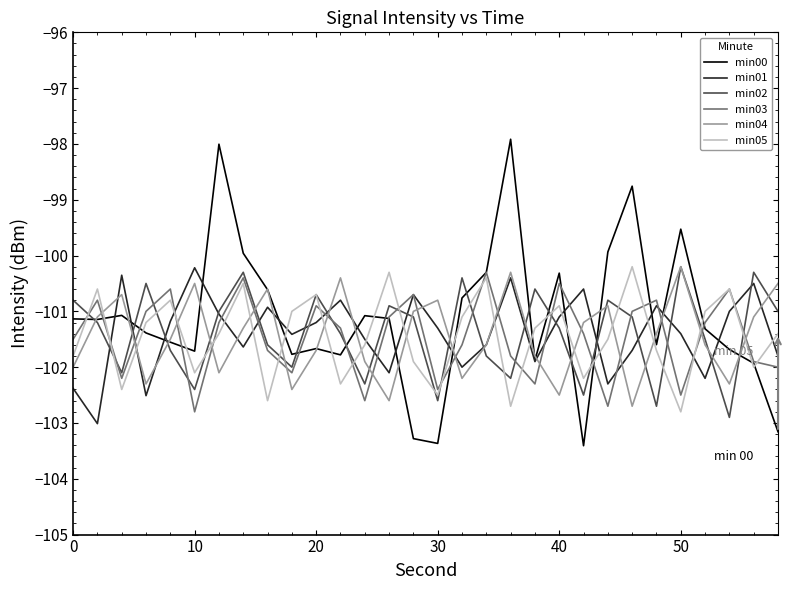

Which series has the largest total across all categories?

min00